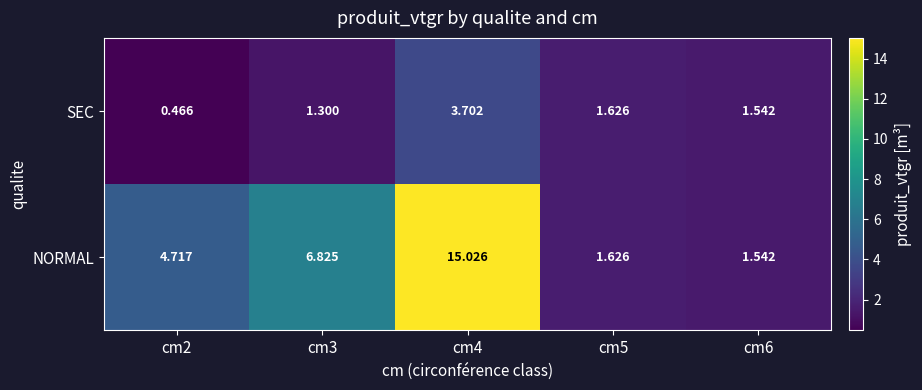

Rank the series by their maximum value, from highest to lowest.

NORMAL, SEC